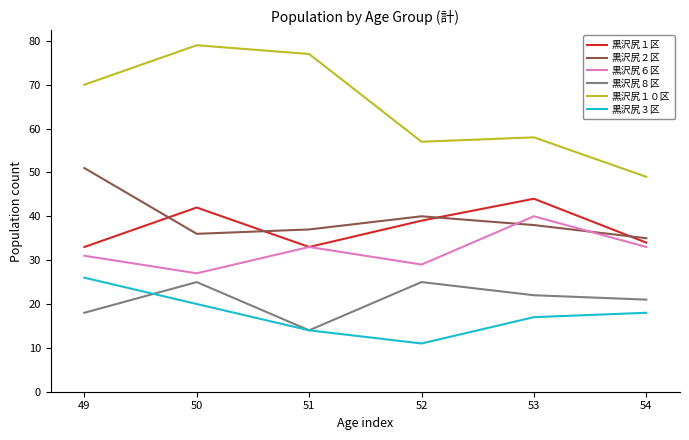

Which series has the largest total across all categories?

黒沢尻１０区